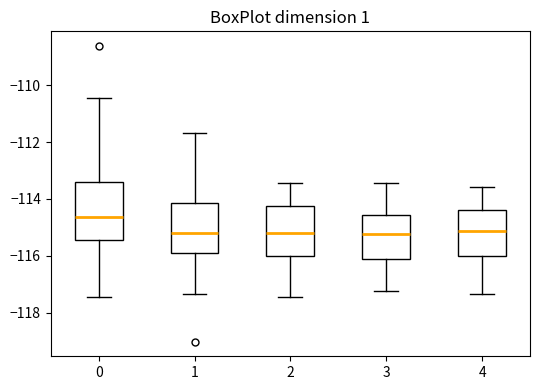

Which box's median line is the highest?

0